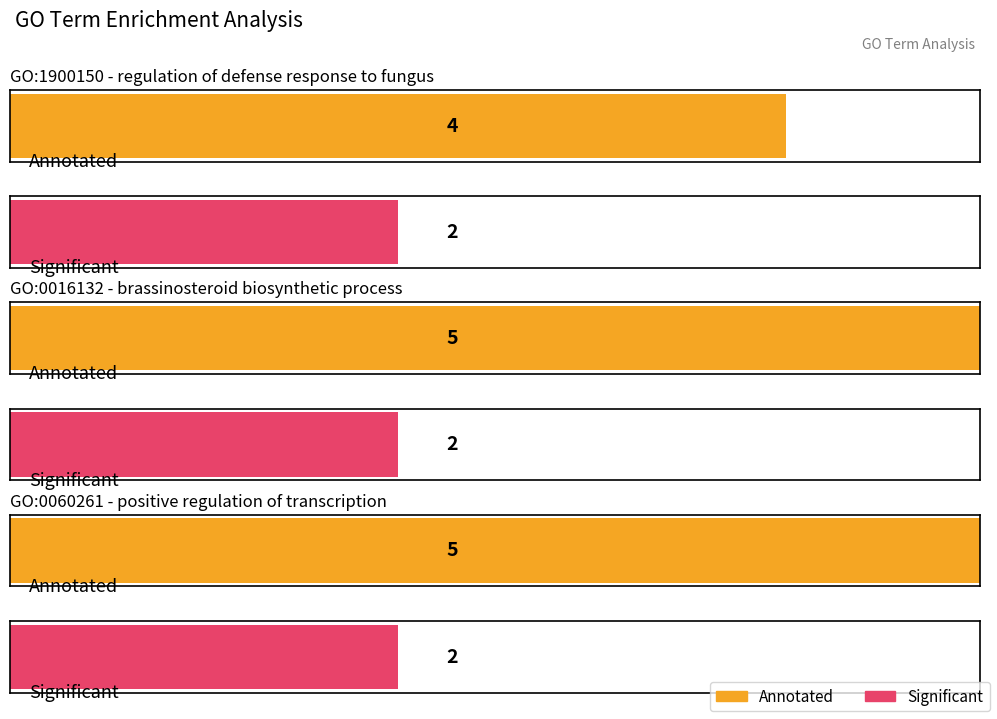

Is the value of Annotated at GO:0016132
brassinosteroid
biosynthetic process greater than the value of Significant at GO:1900150
regulation of defense
response to fungus?

Yes